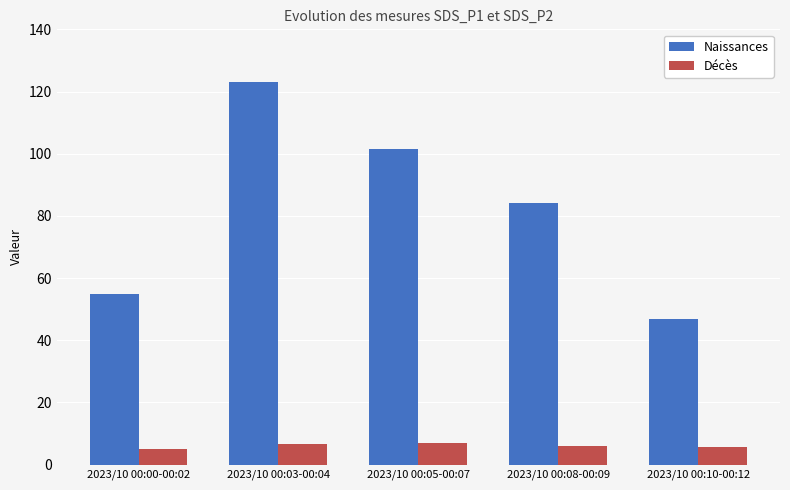

List the series in order of their peak value, highest first.

Naissances, Décès